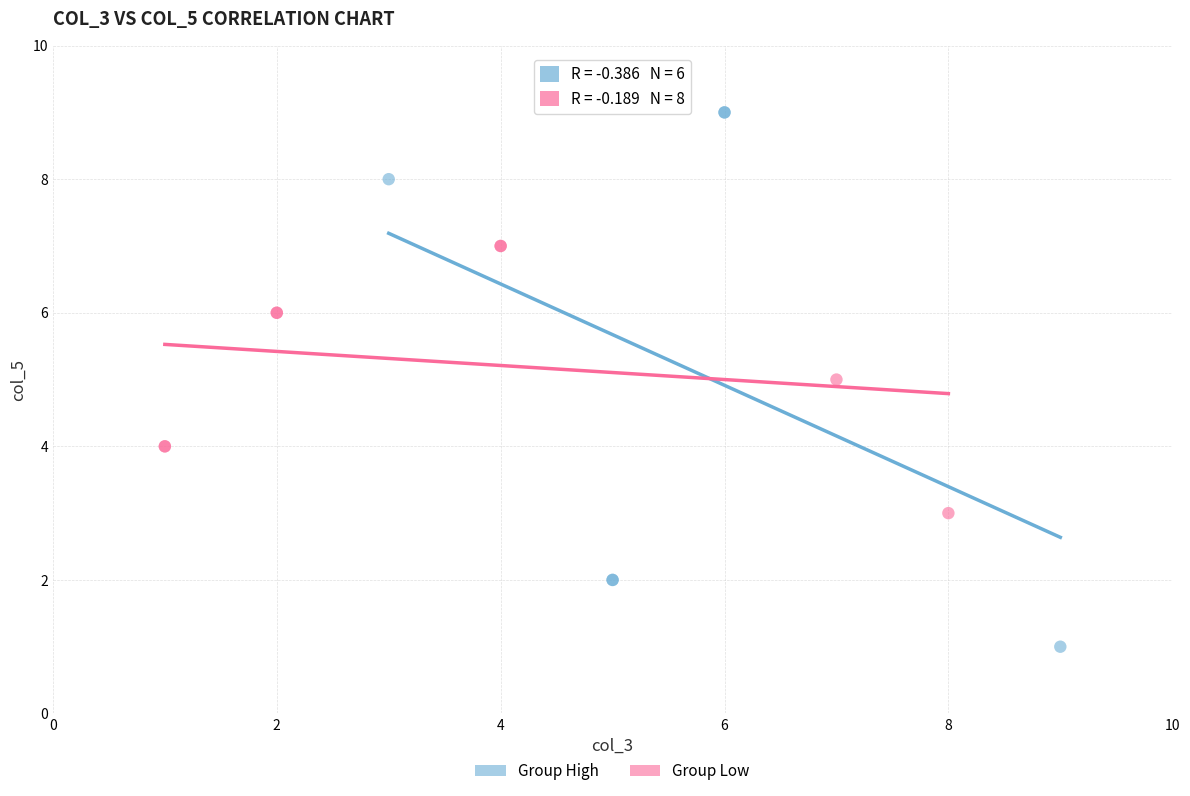

Which series contains the highest Y value?

Group High